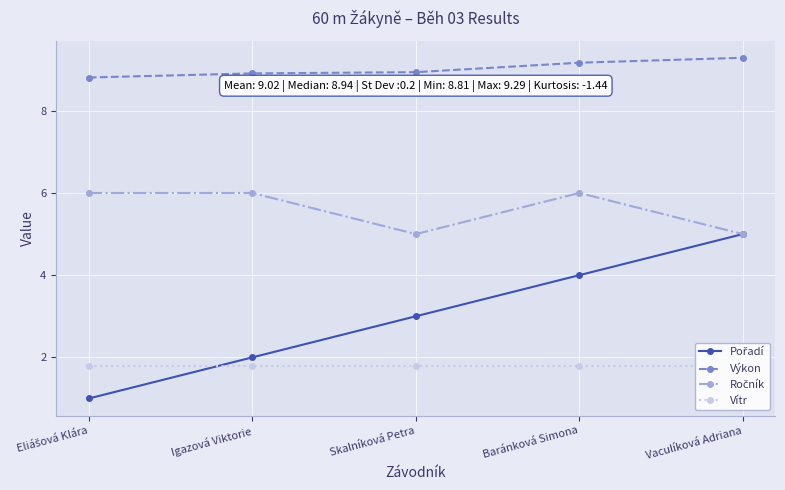

True or false: Ročník and Vítr cross at least once.

False